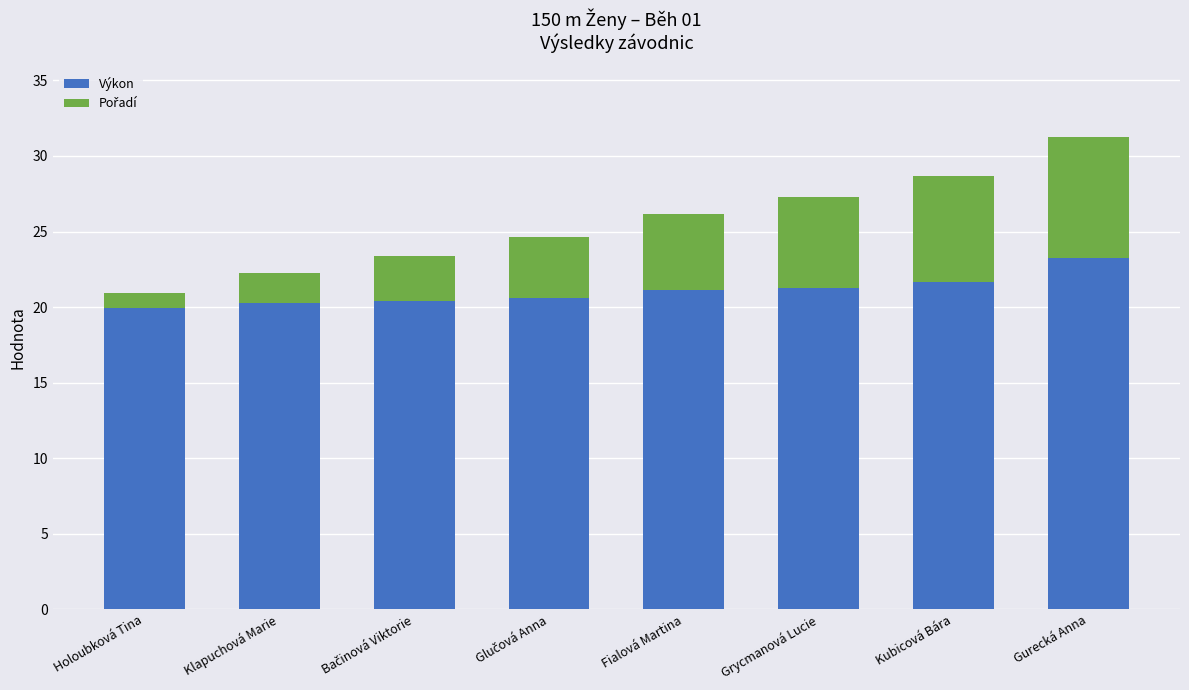

What is the difference between the maximum and minimum values in the Výkon series?

3.3